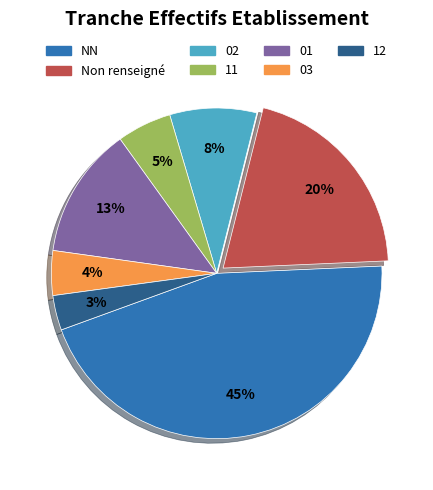

Does any single category account for the majority?

No